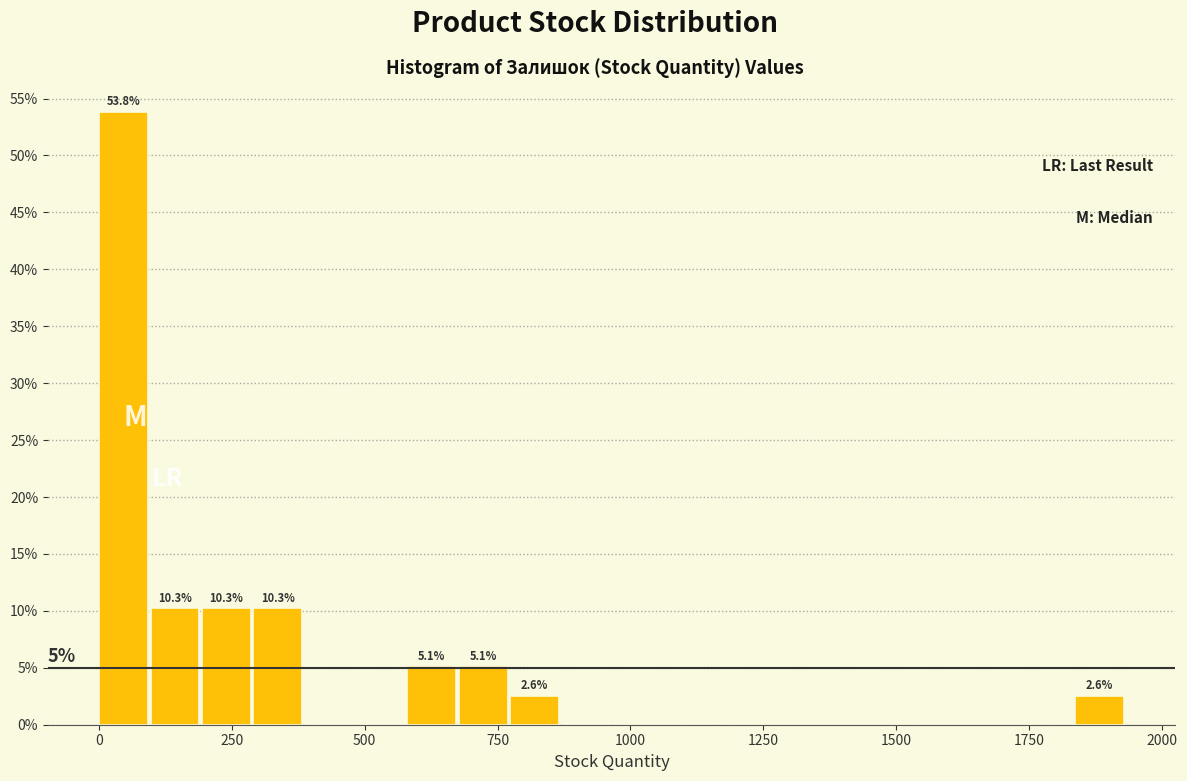

Around what value on the x-axis is the tallest bar? Give the approximate position of its centre, as read against the axis.

50